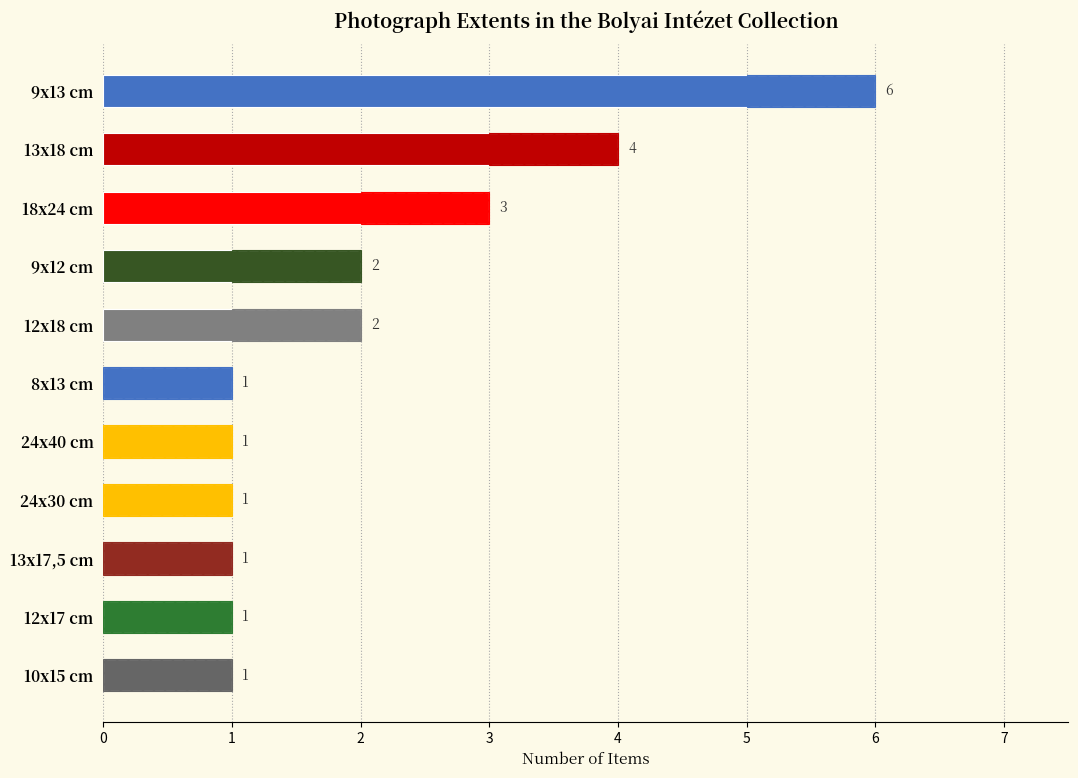

List the labels in order of value, smallest first.

8x13 cm, 24x40 cm, 24x30 cm, 13x17,5 cm, 12x17 cm, 10x15 cm, 9x12 cm, 12x18 cm, 18x24 cm, 13x18 cm, 9x13 cm